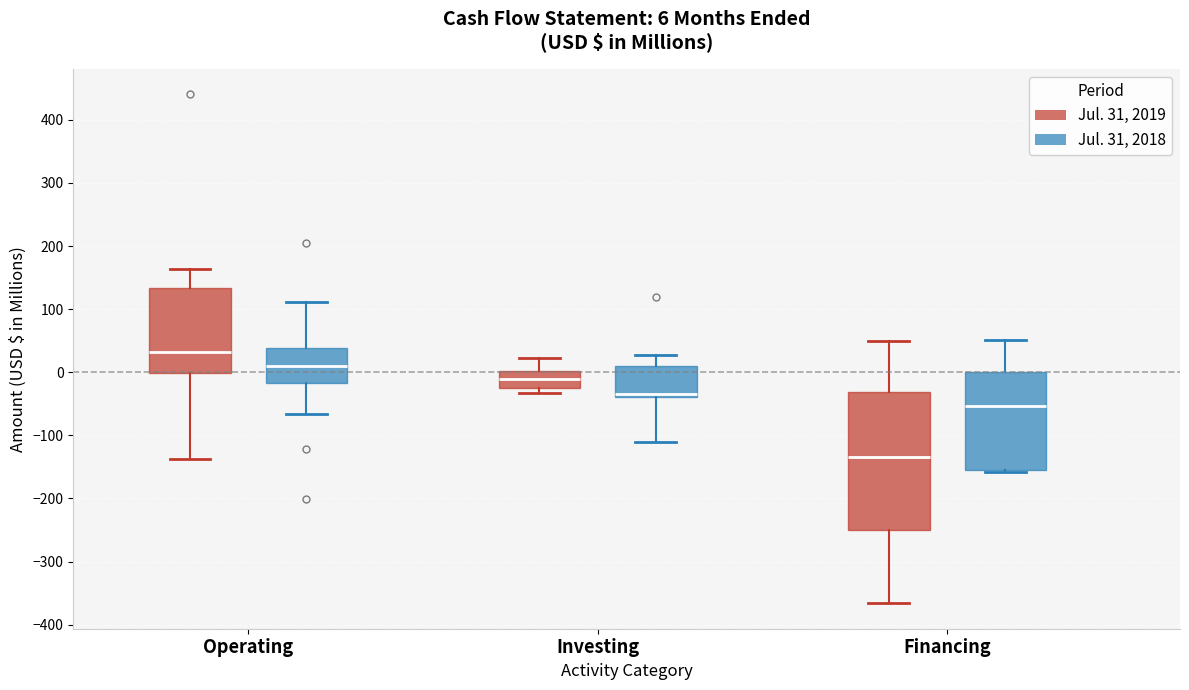

Which box's median line is the highest?

Operating (Jul. 31, 2019)